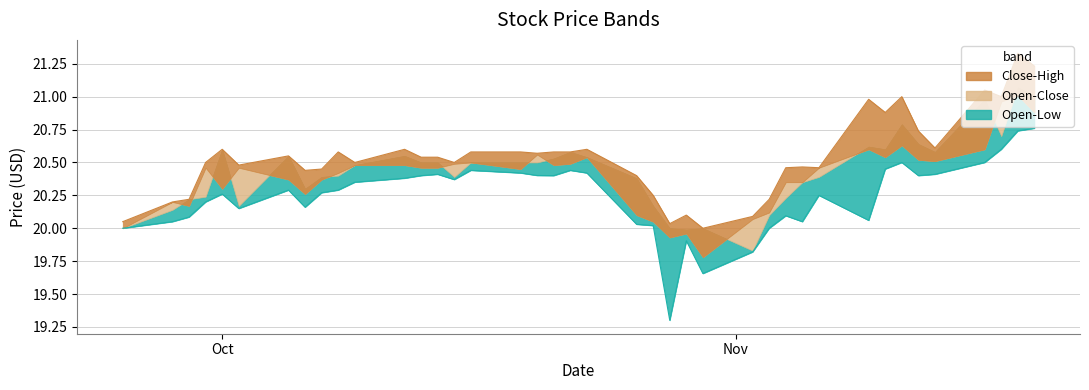

True or false: Low has a value of 13.6 at 29.

False